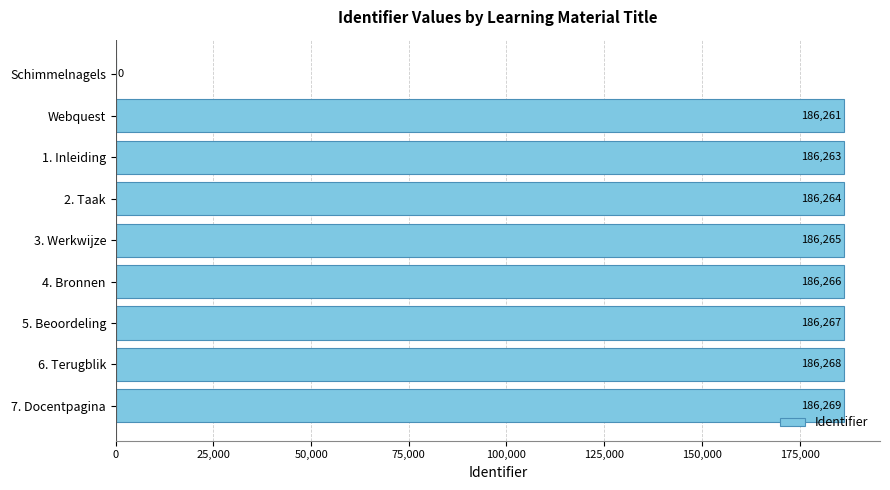

Reading top to bottom, list all the values displayed in this chart.

Schimmelnagels=0	Webquest=186261	1. Inleiding=186263	2. Taak=186264	3. Werkwijze=186265	4. Bronnen=186266	5. Beoordeling=186267	6. Terugblik=186268	7. Docentpagina=186269